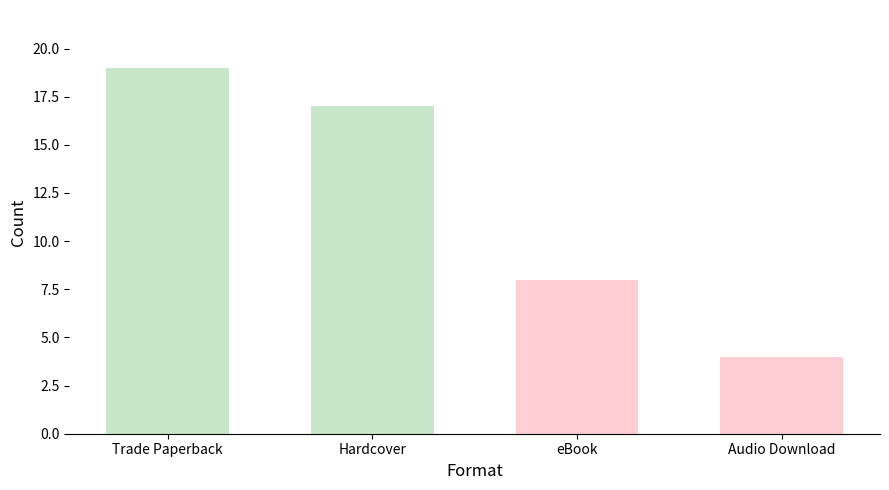

Between Trade Paperback and Hardcover, which is larger?

Trade Paperback